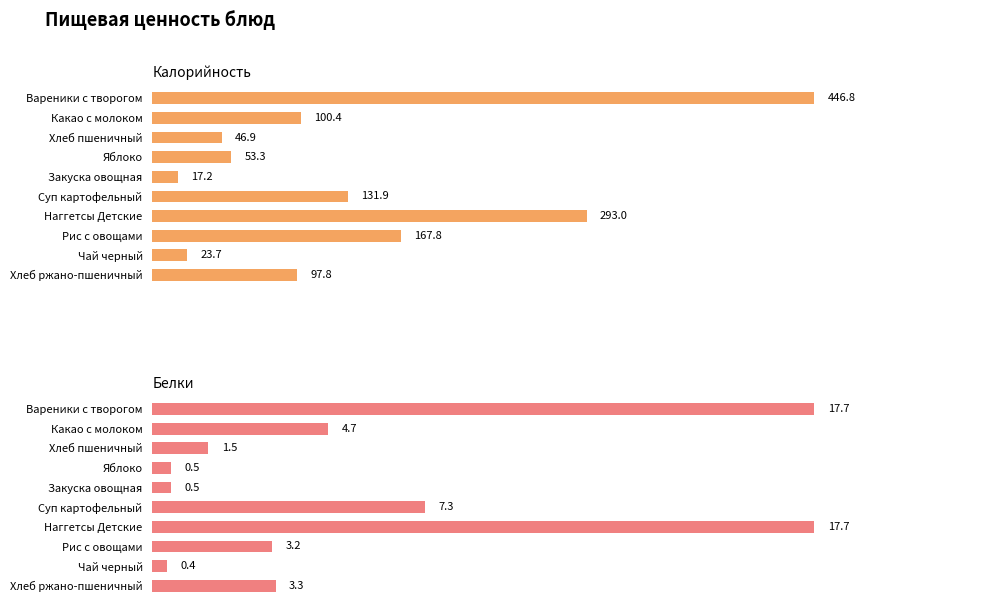

True or false: Белки has a value of 3.3 at Хлеб ржано-пшеничный.

True